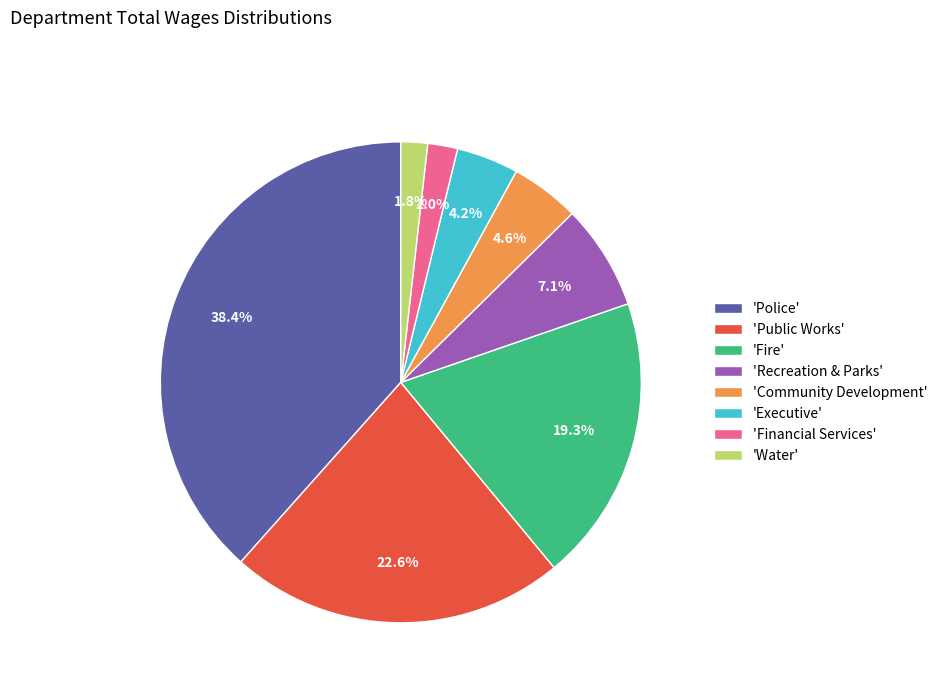

Combined, what portion of the pie is 'Fire' and 'Recreation & Parks'?

26.4%